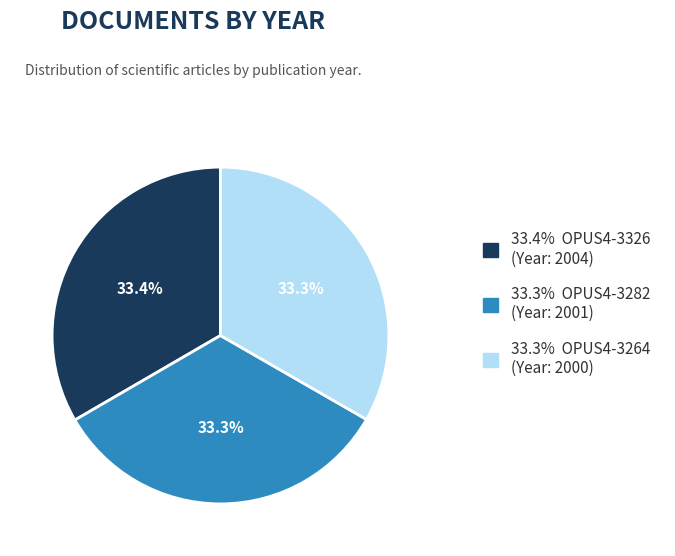

Combined, do 33.4% OPUS4-3326 (Year: 2004) and 33.3% OPUS4-3264 (Year: 2000) account for over 50%?

Yes